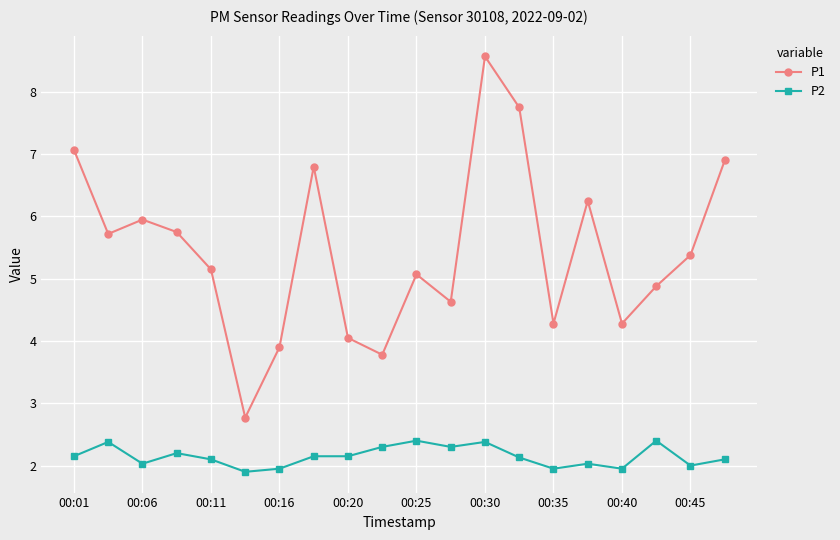

What is the value of the P2 point at the 19th from the left?

2.0